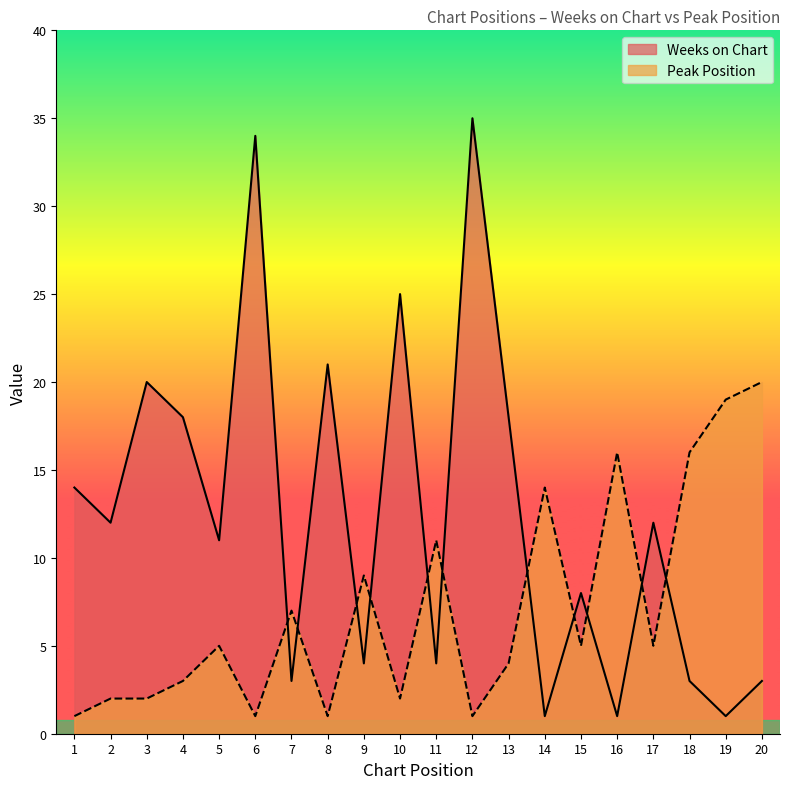

How many distinct data groups are displayed?

2